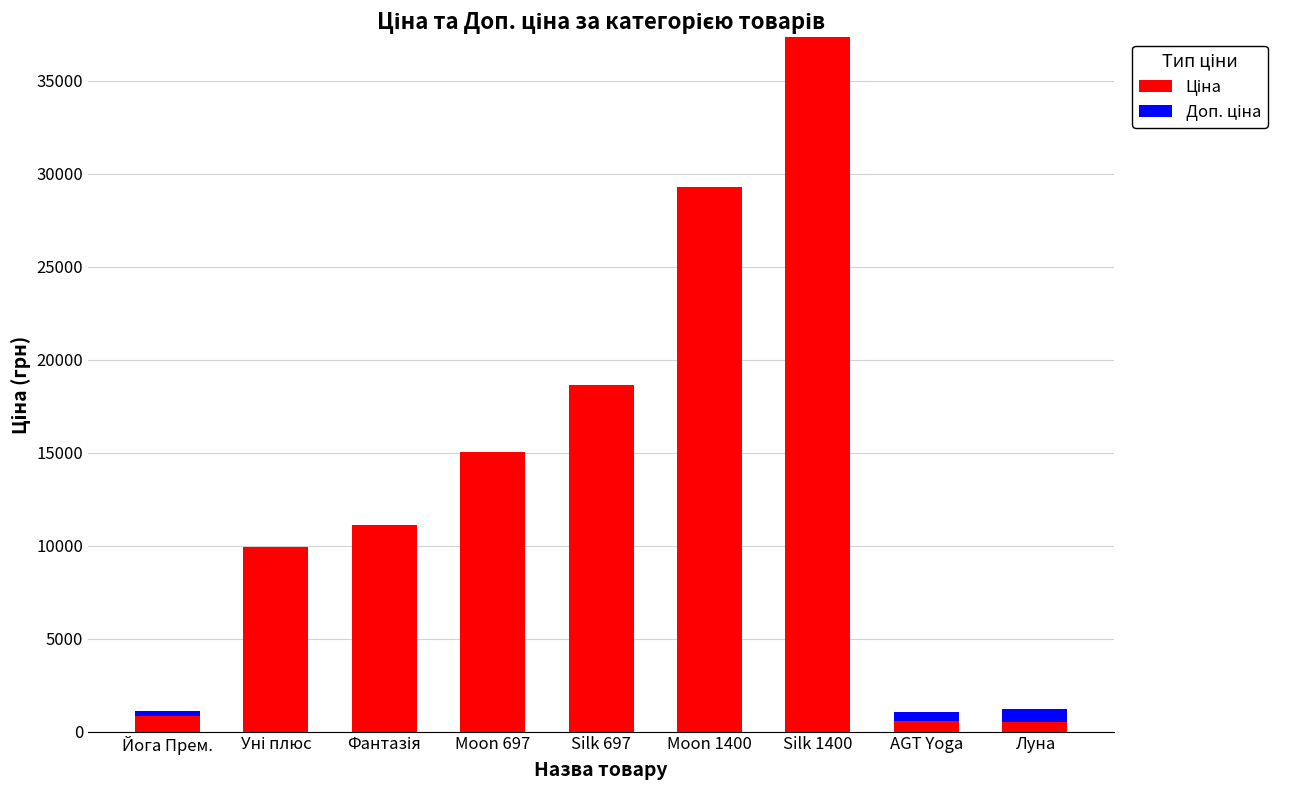

At which category is the sum across all series the highest?

Silk 1400